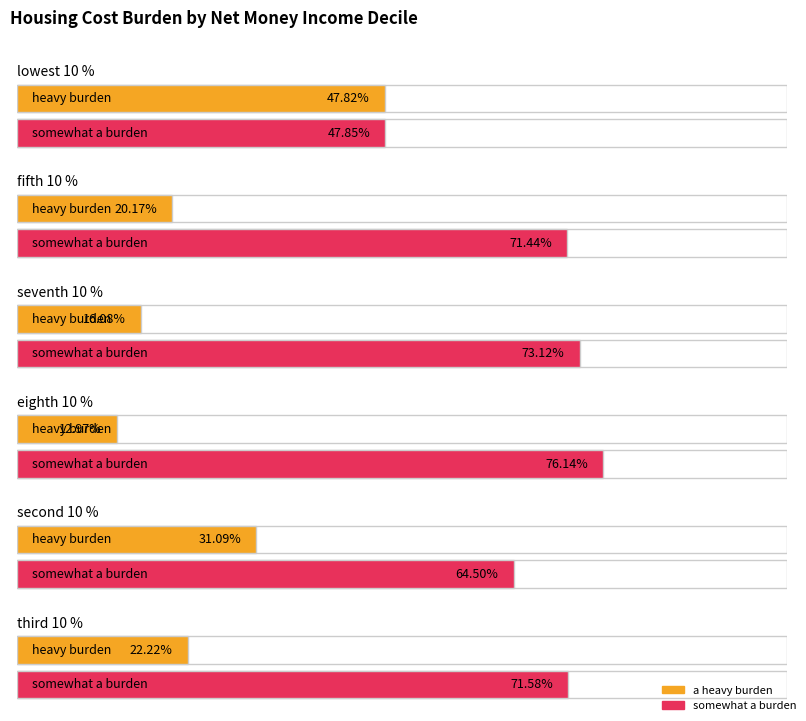

Is it true that eighth 10 % equals 3.4 at not burden at all?

False